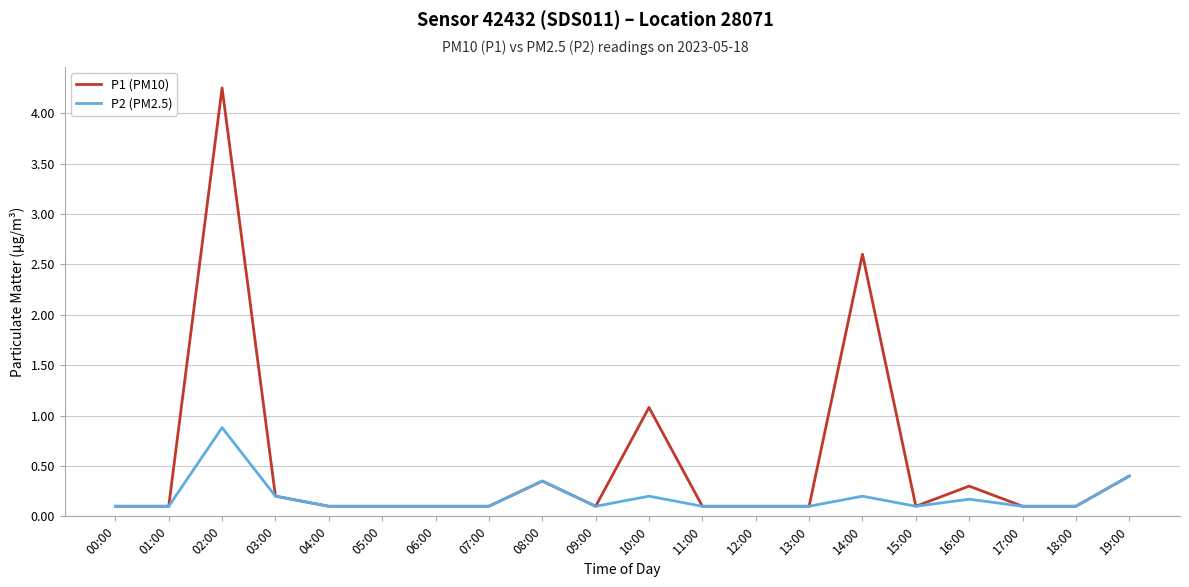

True or false: P2 (PM2.5) has a value of 0.1 at 12:00.

True